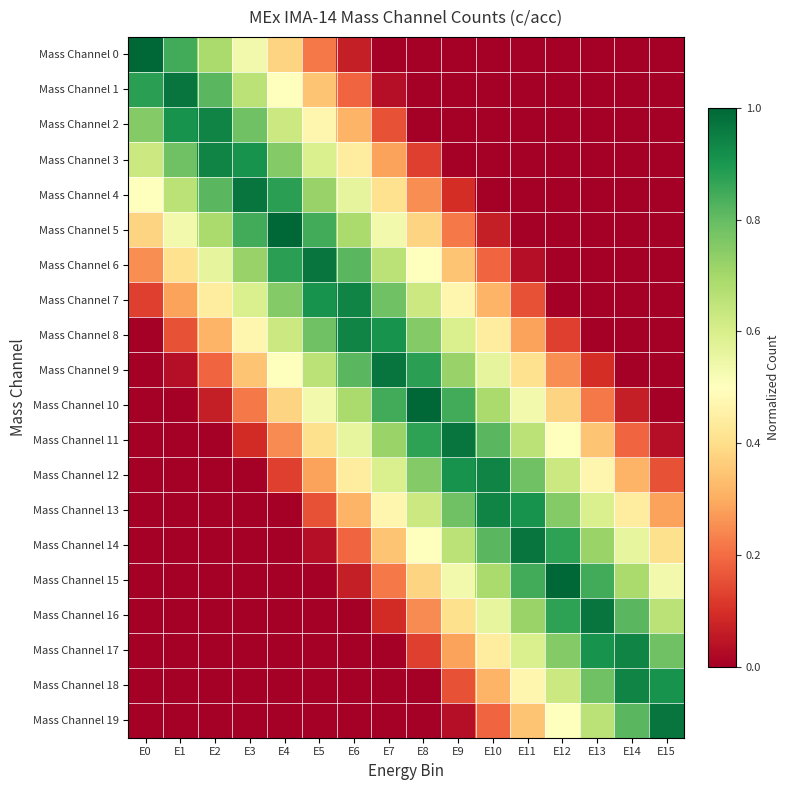

Which series has the widest spread of values?

Mass Channel 0